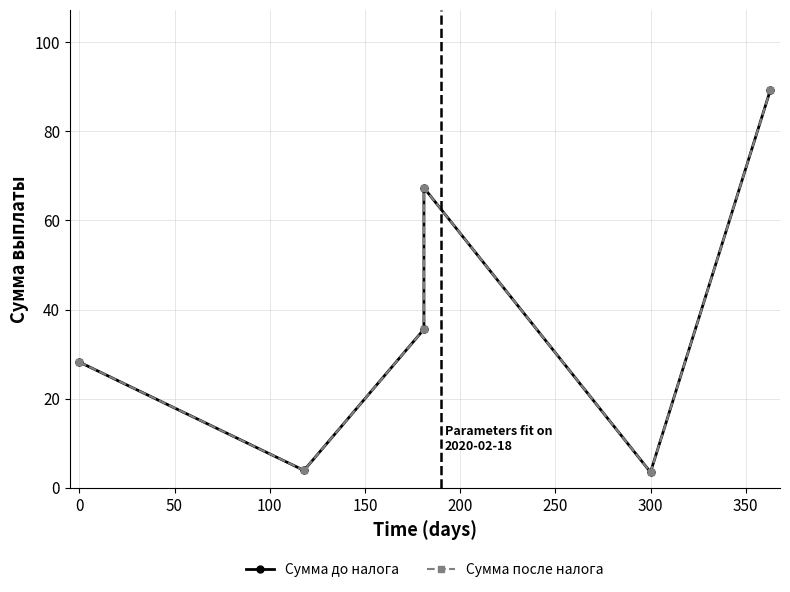

True or false: Сумма после налога has a value of 19.3 at 50.

False